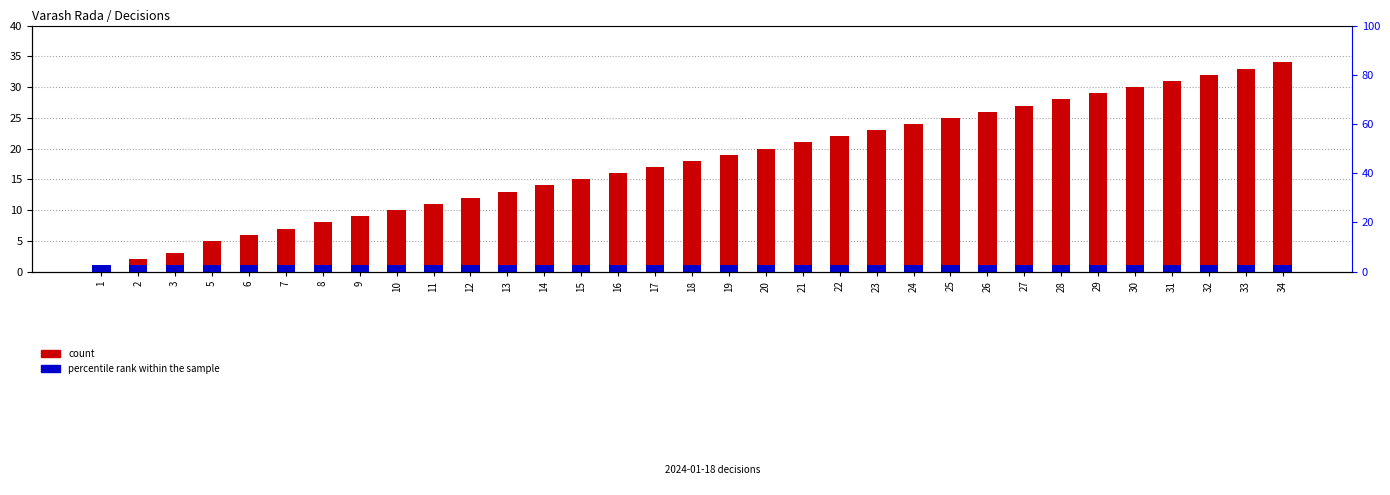

What is the minimum value for percentile rank within the sample?

1